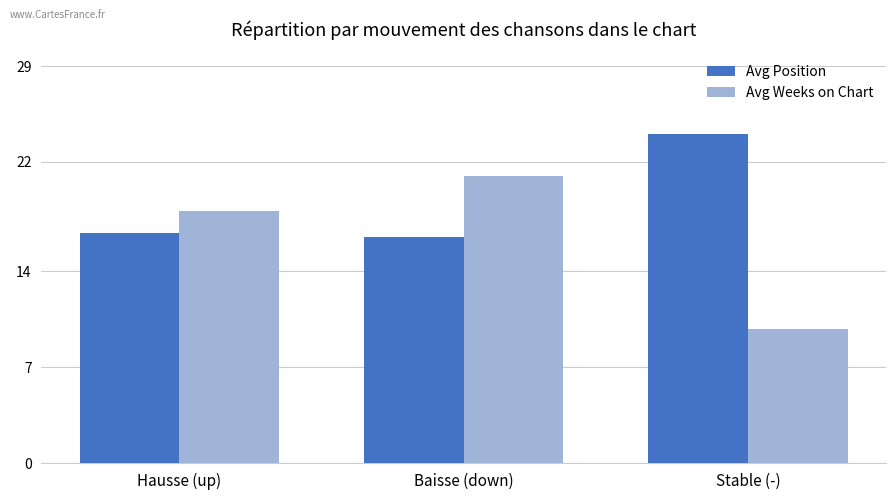

Between Hausse (up) and Baisse (down), which series saw the biggest shift?

Avg Weeks on Chart